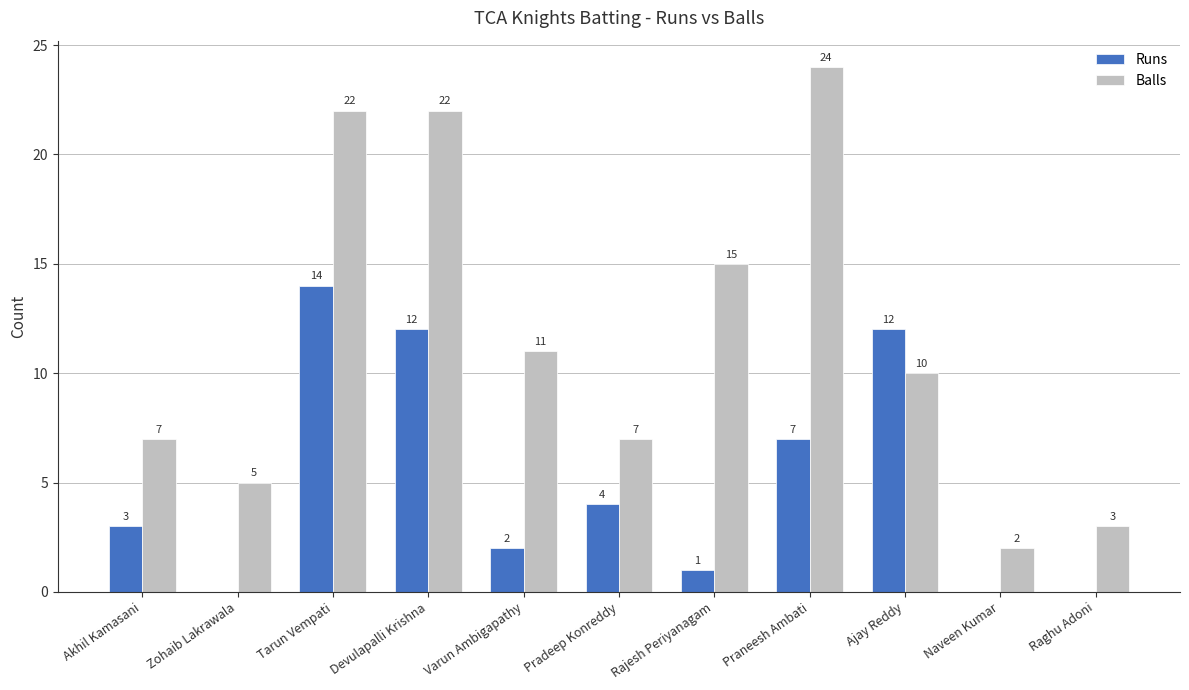

The value of Balls at Pradeep Konreddy is 2. True or false?

False